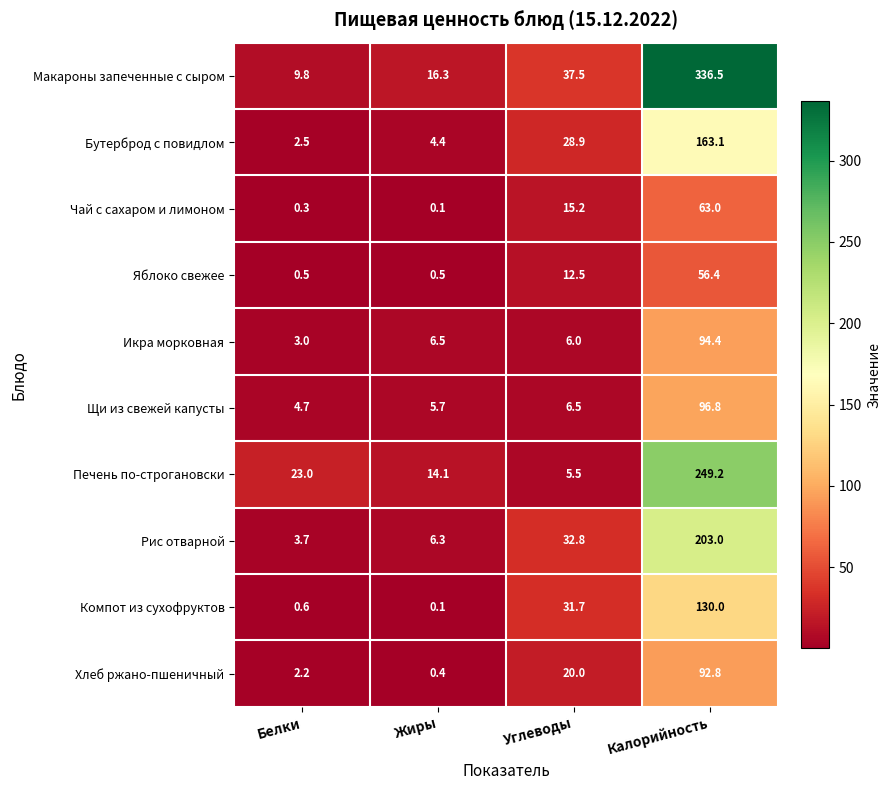

What is the greatest value displayed?

336.5